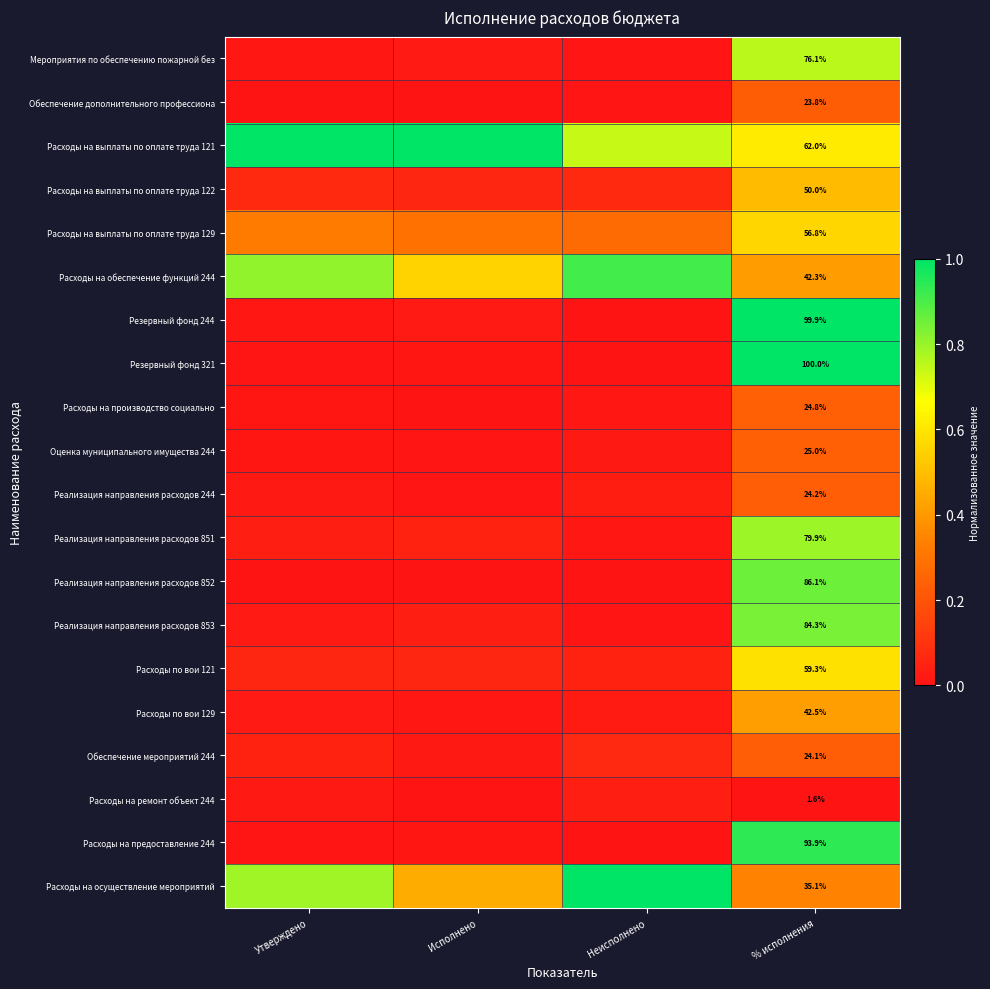

The Обеспечение дополнительного профессиона series shows 0.0 at Неисполнено. True or false?

True